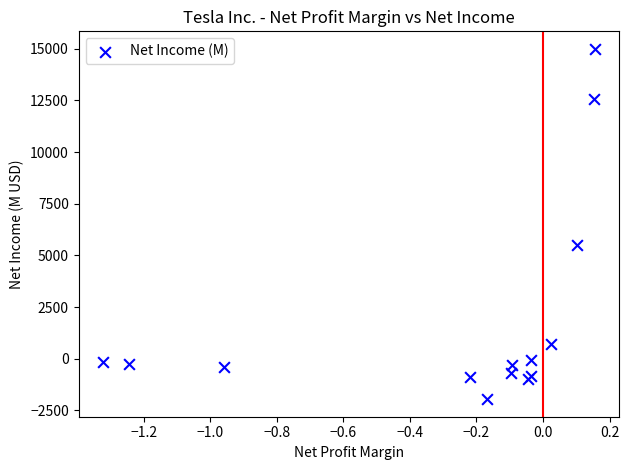

What Y value in the scatter plot is closest to 6518?

5519